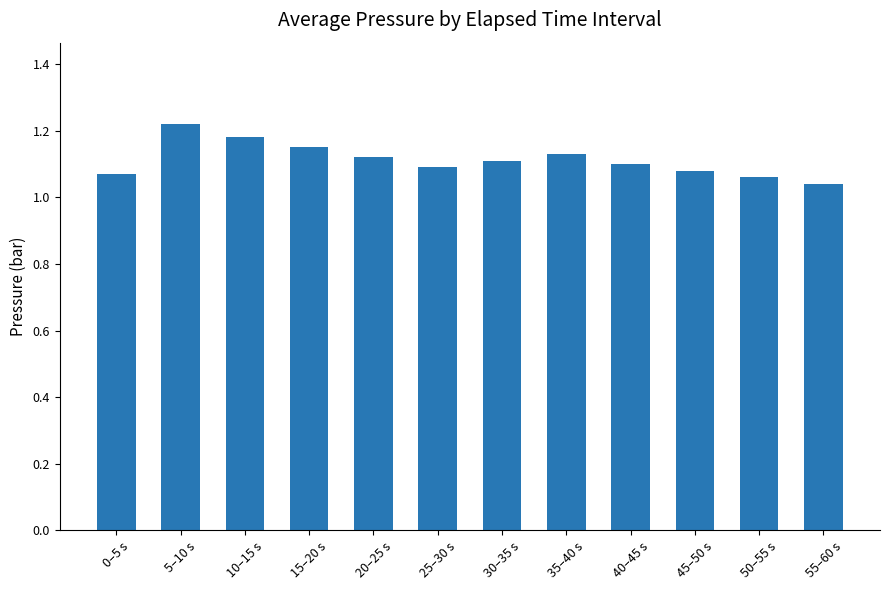

What is the ratio of the value at 25–30 s to the value at 5–10 s?

0.9